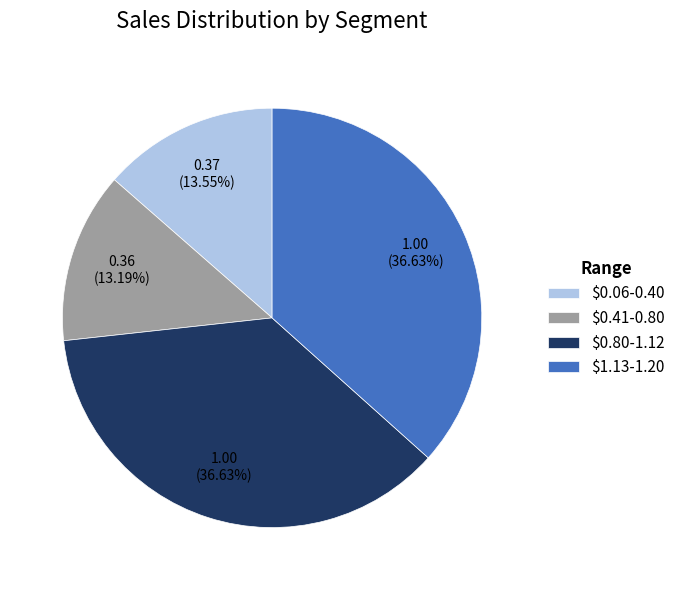

Does any single category account for the majority?

No